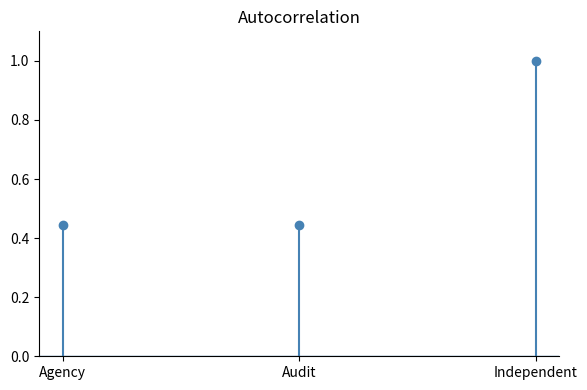

What is the sum of all Audit values?

0.4